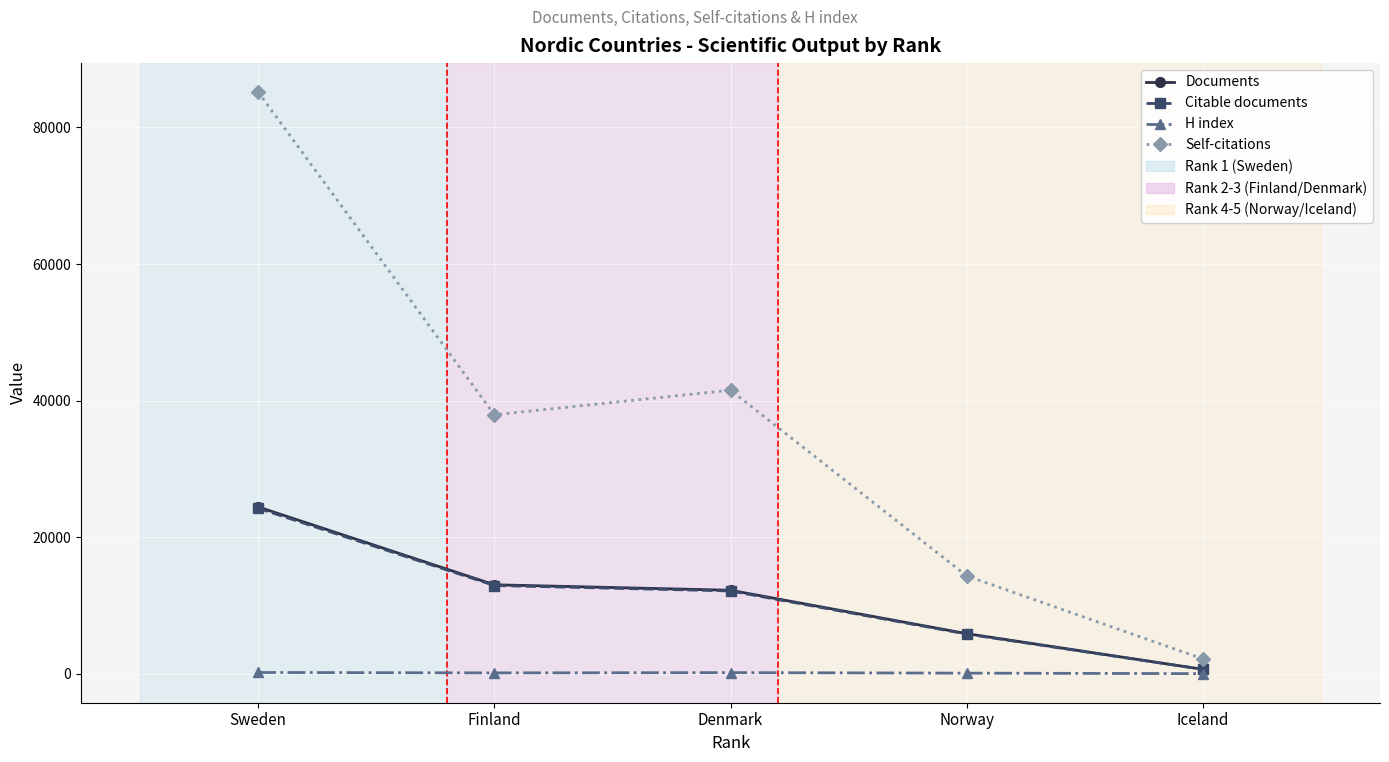

True or false: Self-citations and Citable documents cross at least once.

False